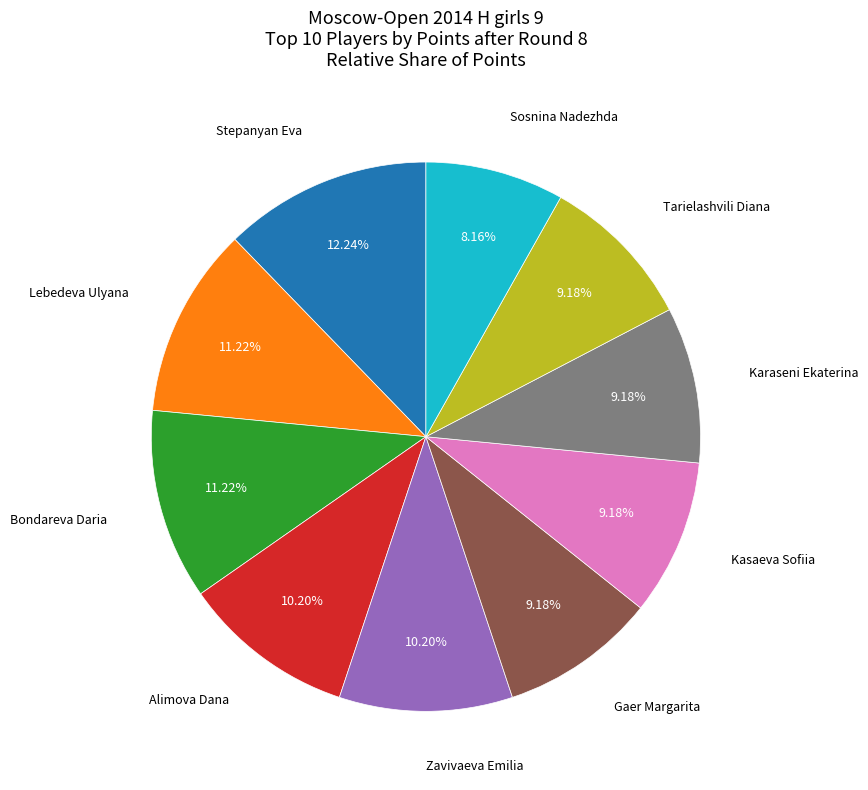

Does any single category account for the majority?

No